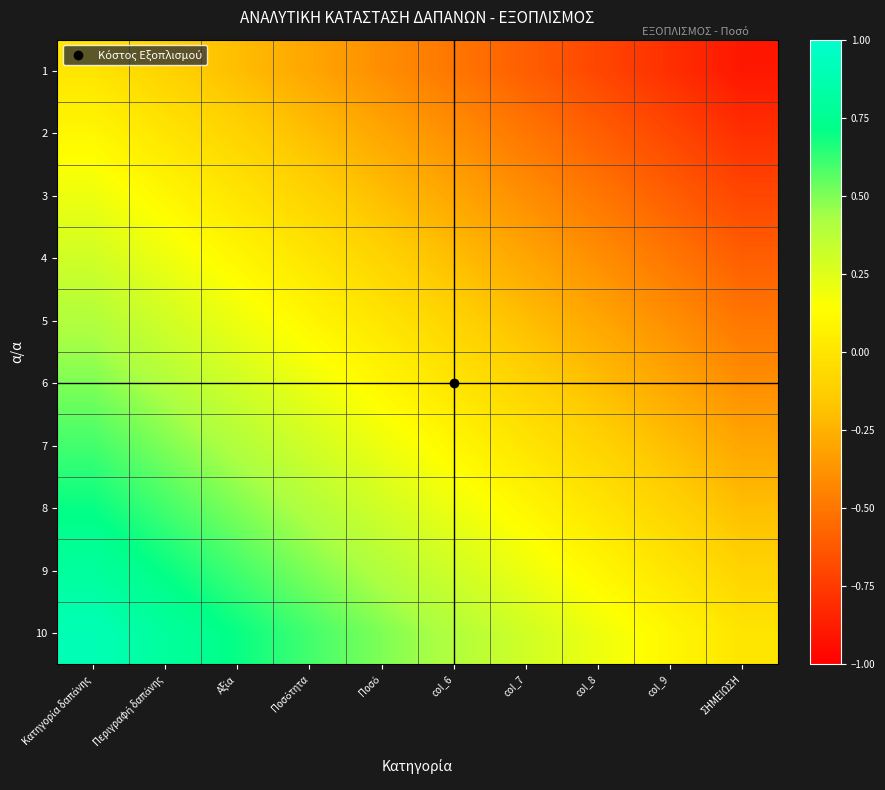

Which has a higher value, col_6 or Ποσό?

Ποσό